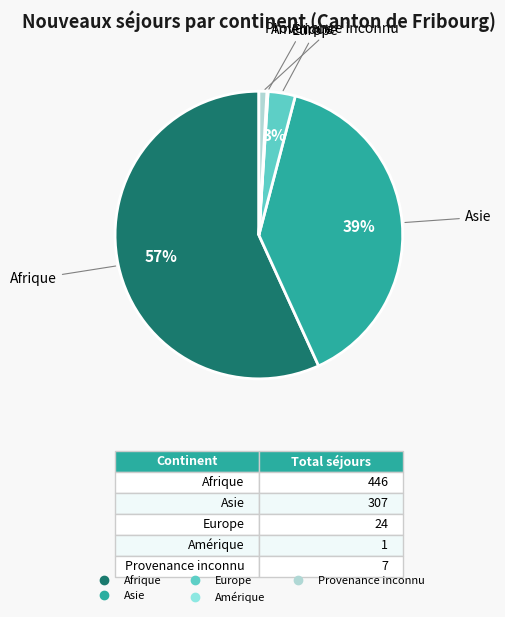

Is there a majority slice in this chart?

Yes